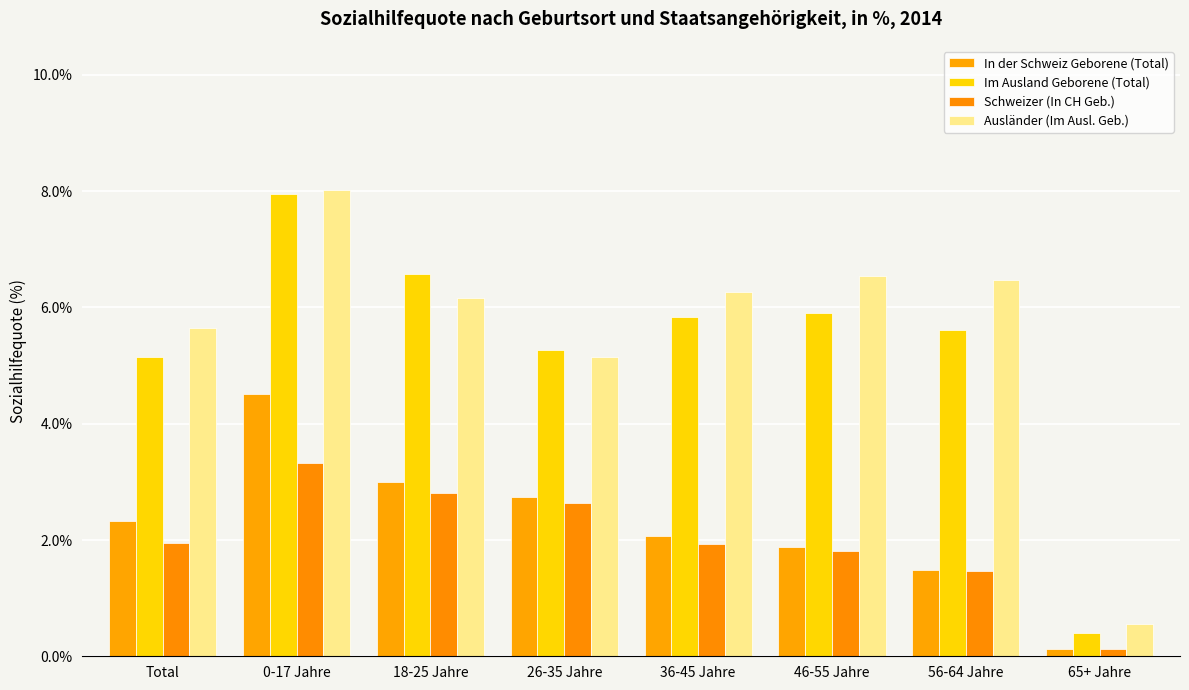

List the labels in order of In der Schweiz Geborene (Total) value, smallest first.

65+ Jahre, 56-64 Jahre, 46-55 Jahre, 36-45 Jahre, Total, 26-35 Jahre, 18-25 Jahre, 0-17 Jahre